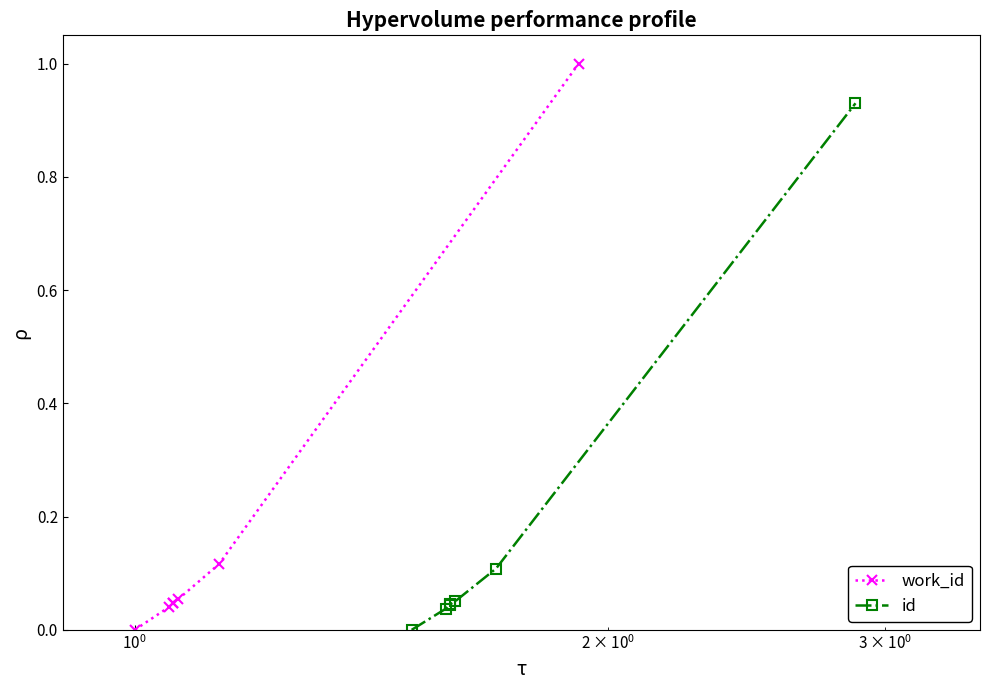

True or false: work_id has a value of -0.6 at $\mathdefault{10^{-2}}$.

False